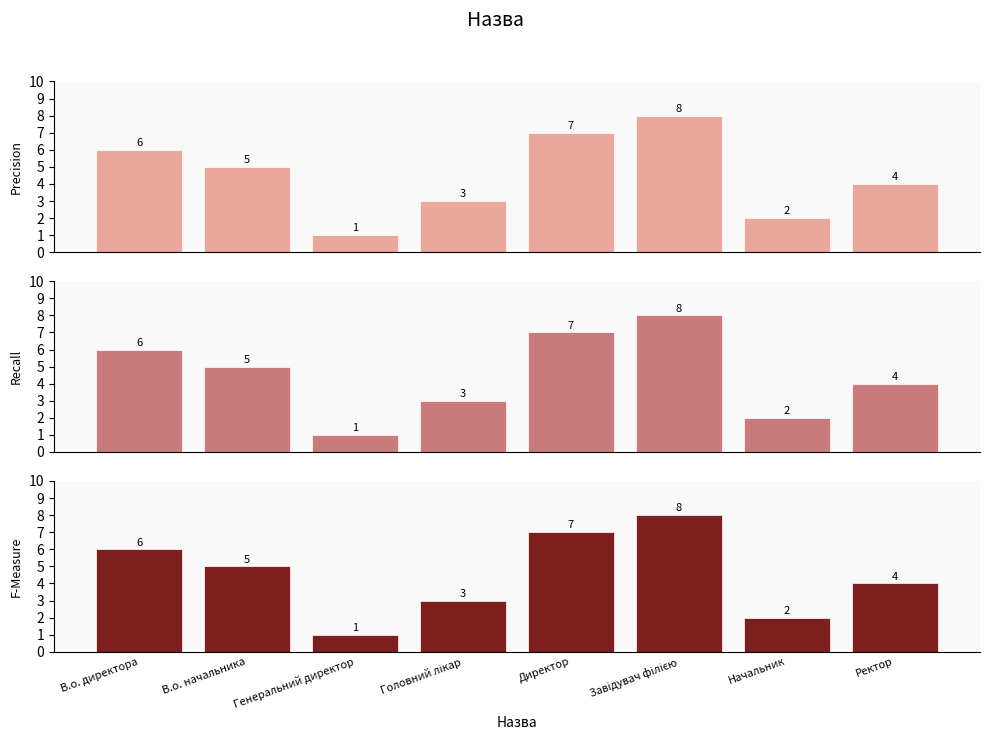

Which series has the largest total across all categories?

Precision